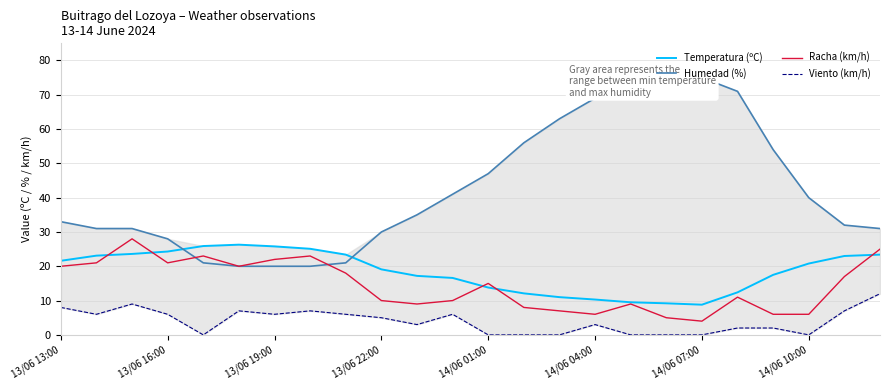

Is it true that Racha (km/h) equals 21.0 at 13/06 16:00?

True